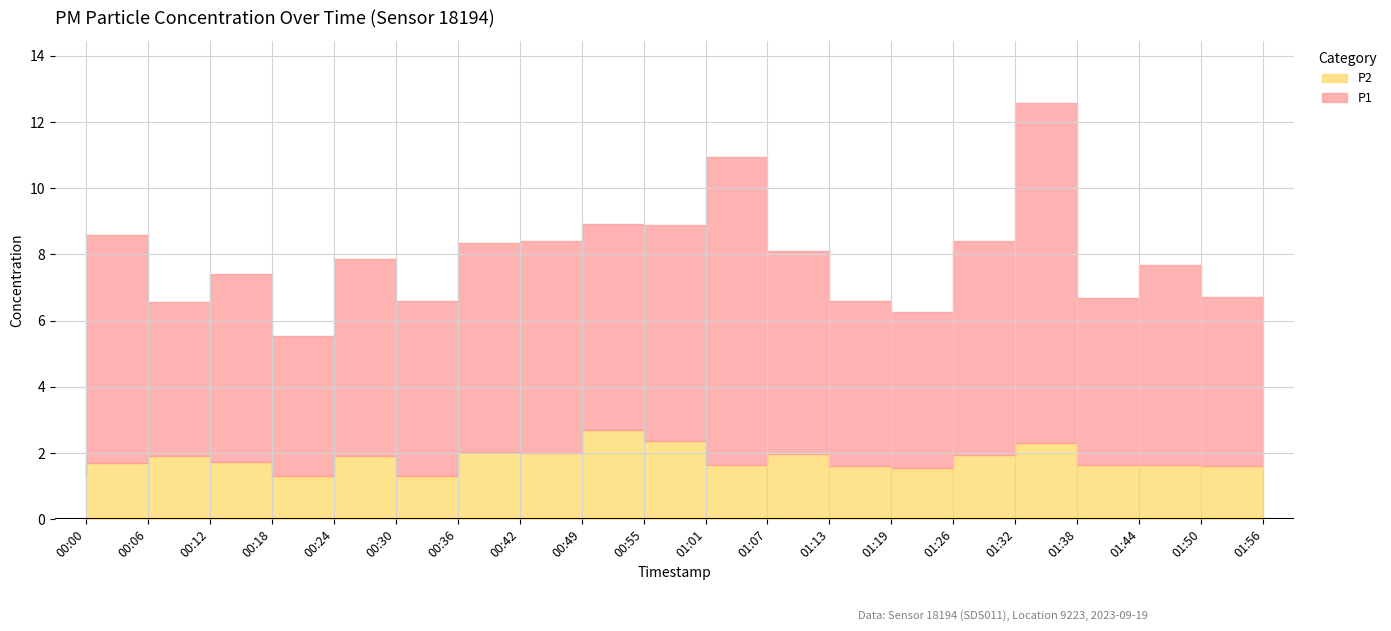

What are all the series names shown in the legend?

P1, P2